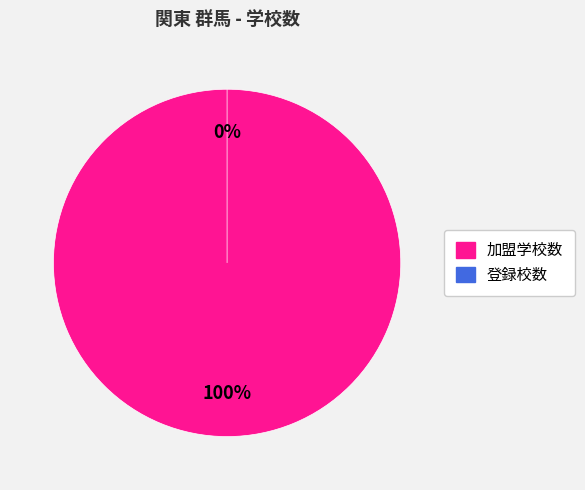

What percentage is the 加盟学校数 slice, to the nearest percent?

100%